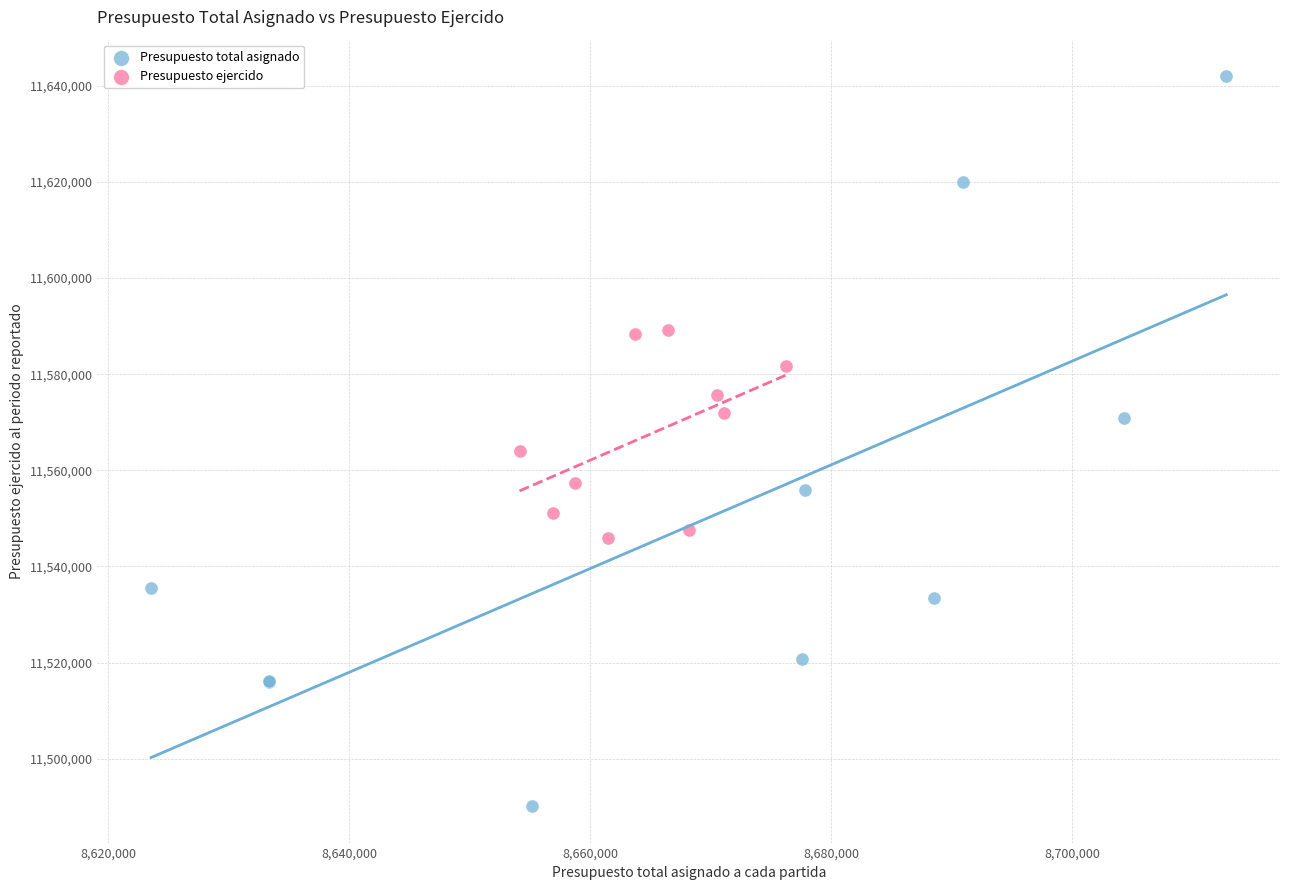

Which series reaches the maximum Y coordinate?

Presupuesto total asignado